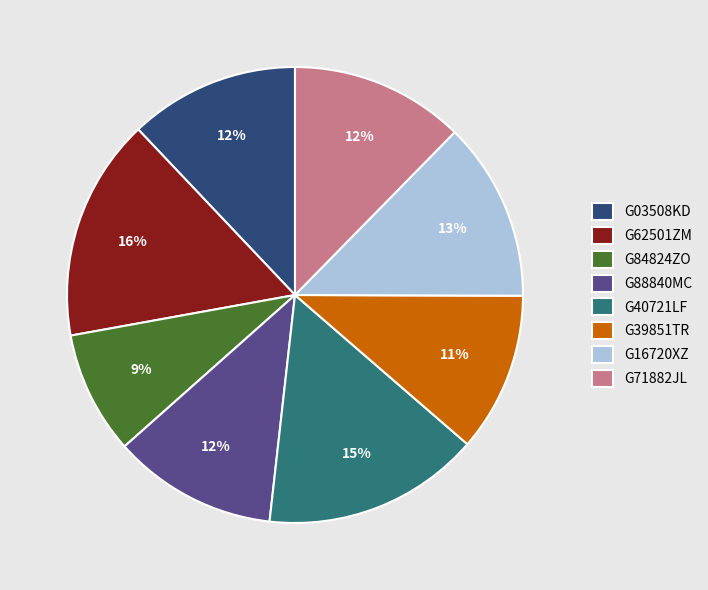

Do G39851TR and G16720XZ together represent more than half of the pie?

No